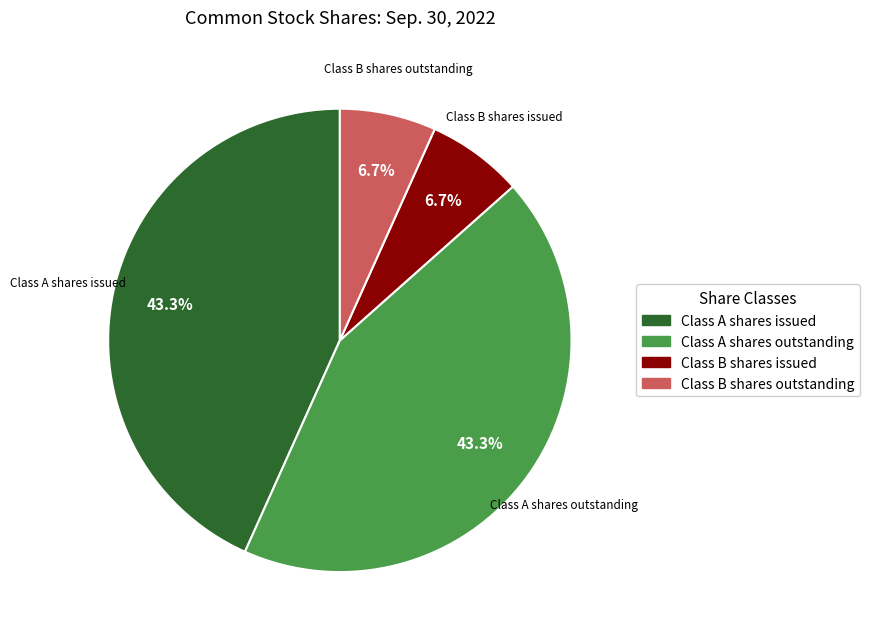

What is the total percentage of Class B shares outstanding and Class B shares issued?

13.4%